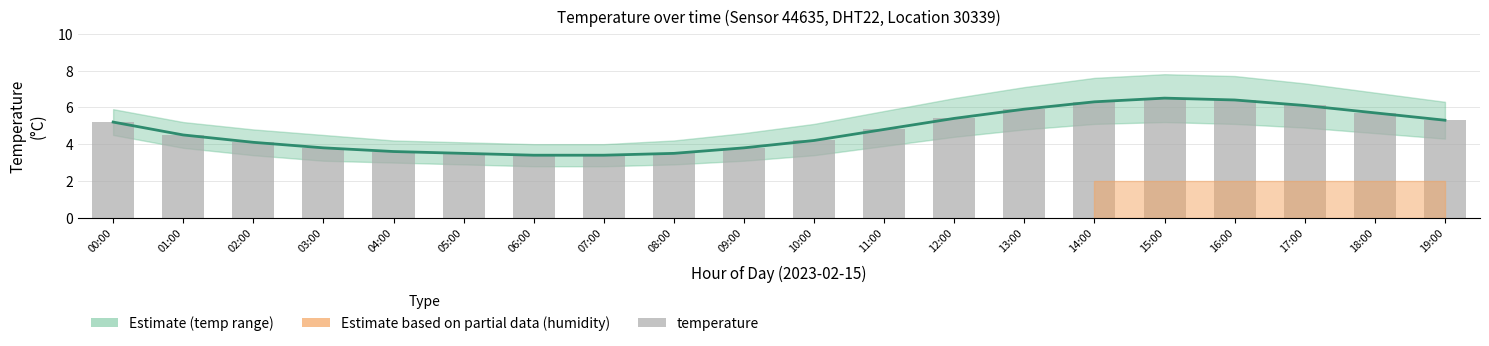

Is it true that temp_lower equals 5.1 at 08:00?

False